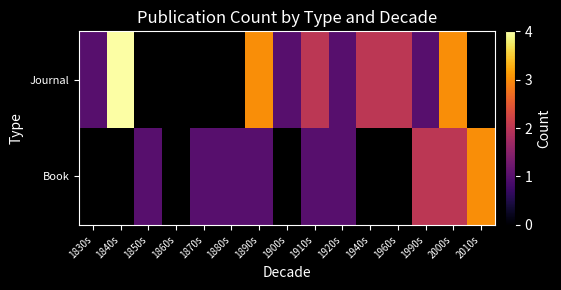

At which category is the sum across all series the highest?

2000s